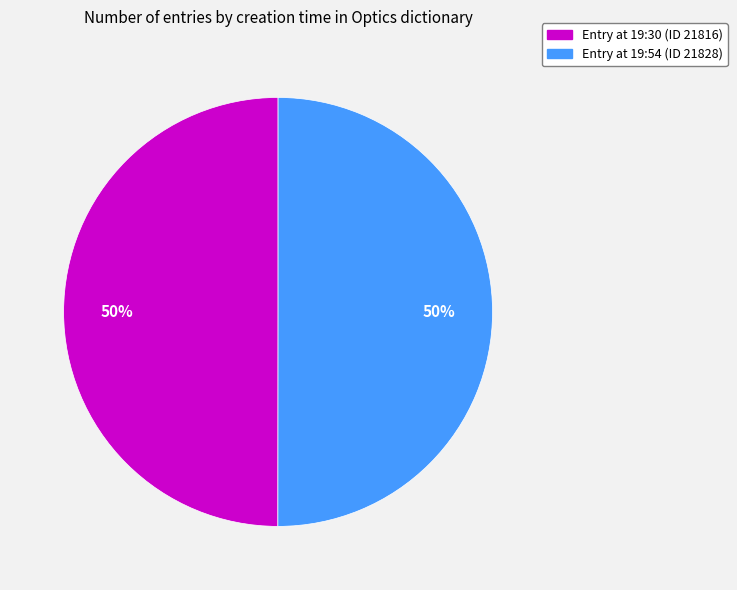

To the nearest percent, what is the average slice percentage?

50%